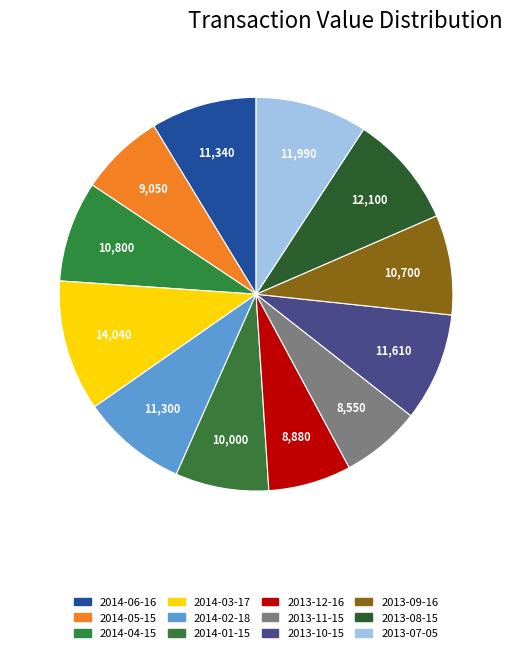

How many segments does this pie chart have?

12